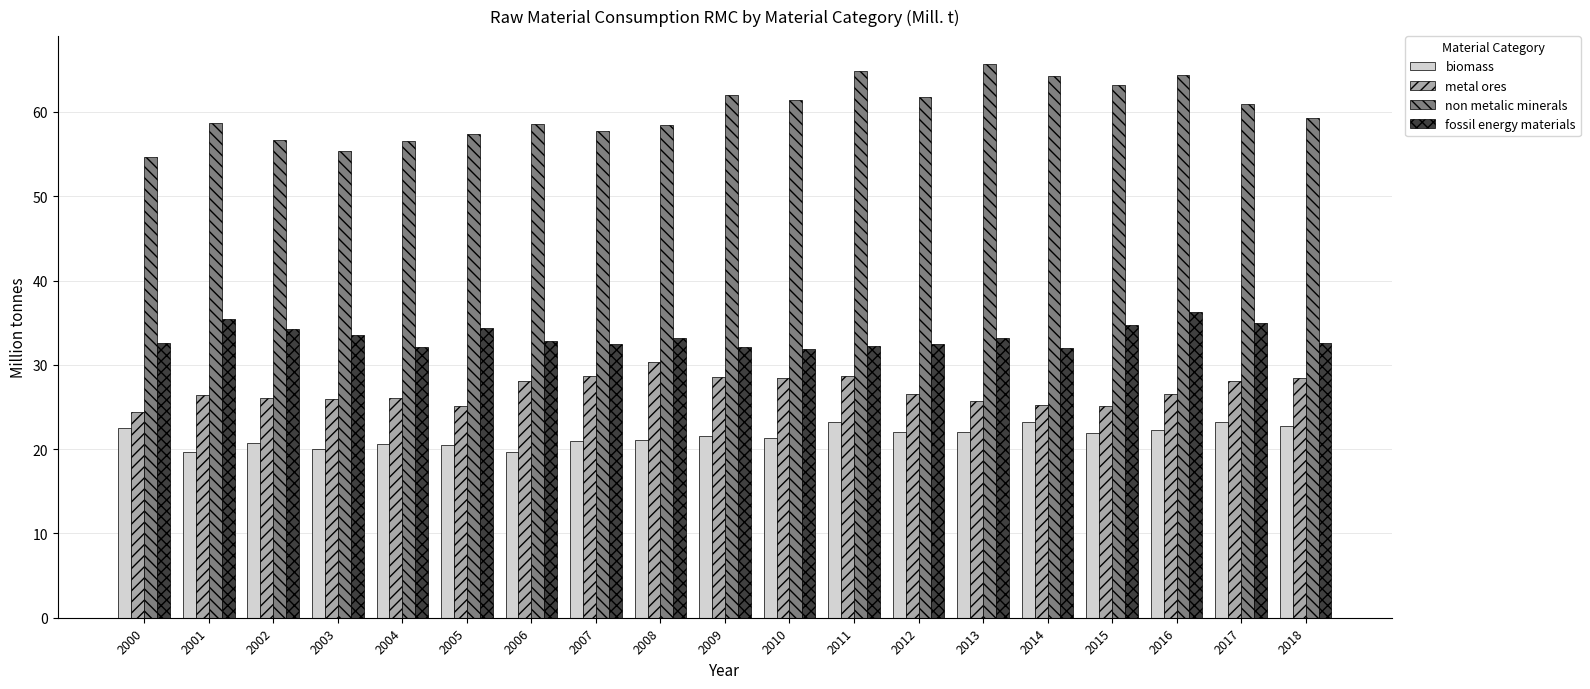

Which series has the largest range (max minus min)?

non metalic minerals